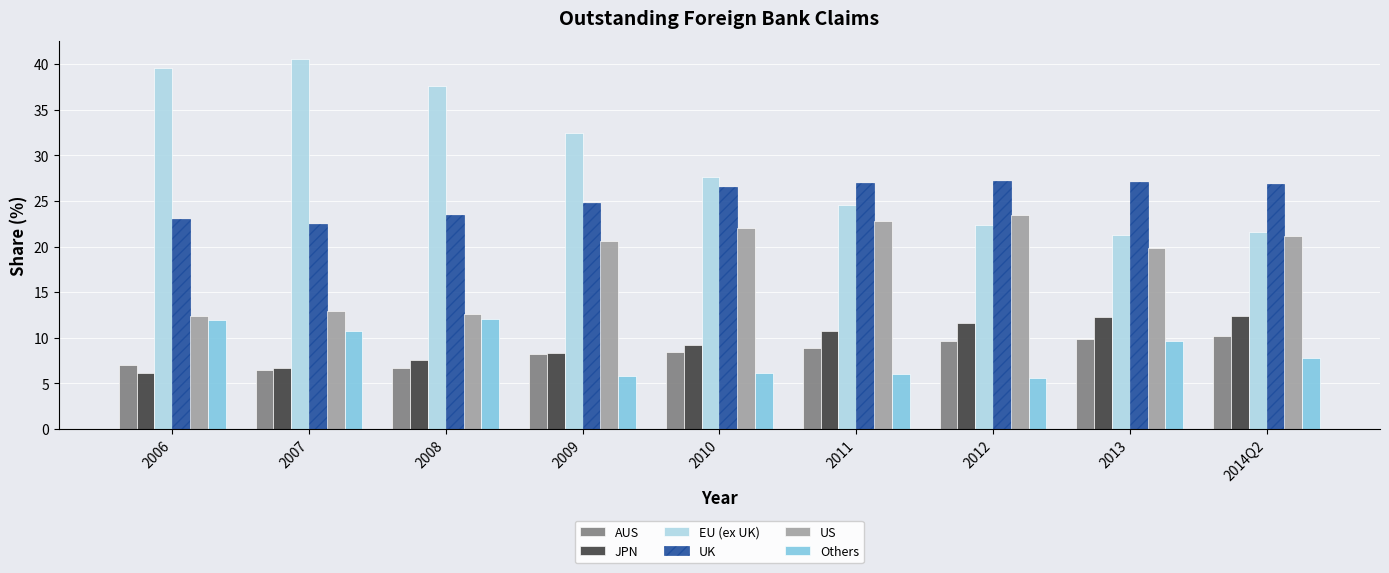

What is the difference between the second highest and minimum values in the Others series?

6.3